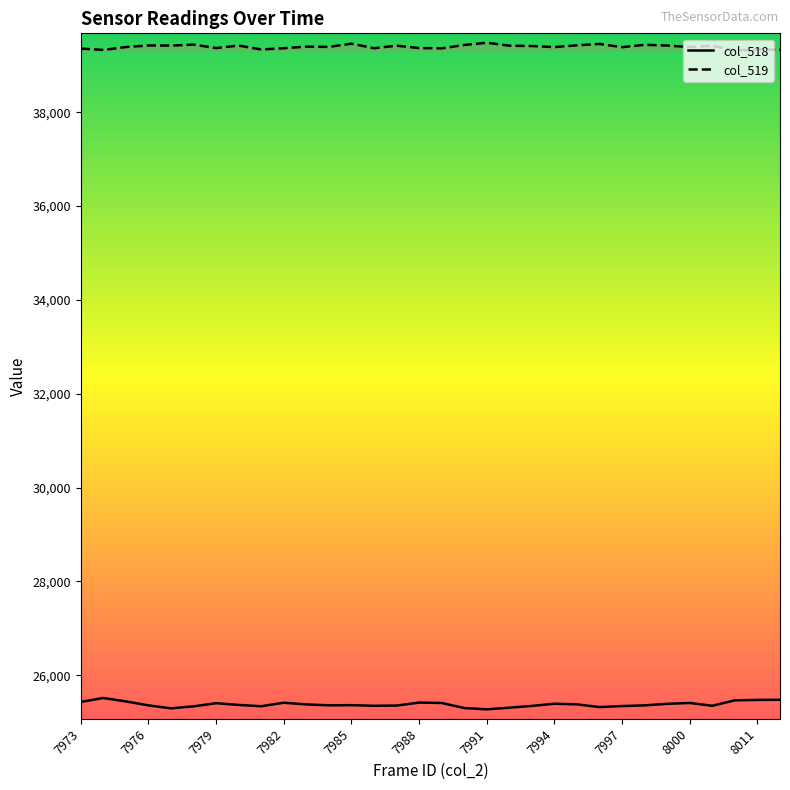

Rank the series by their average value, from highest to lowest.

col_519, col_518